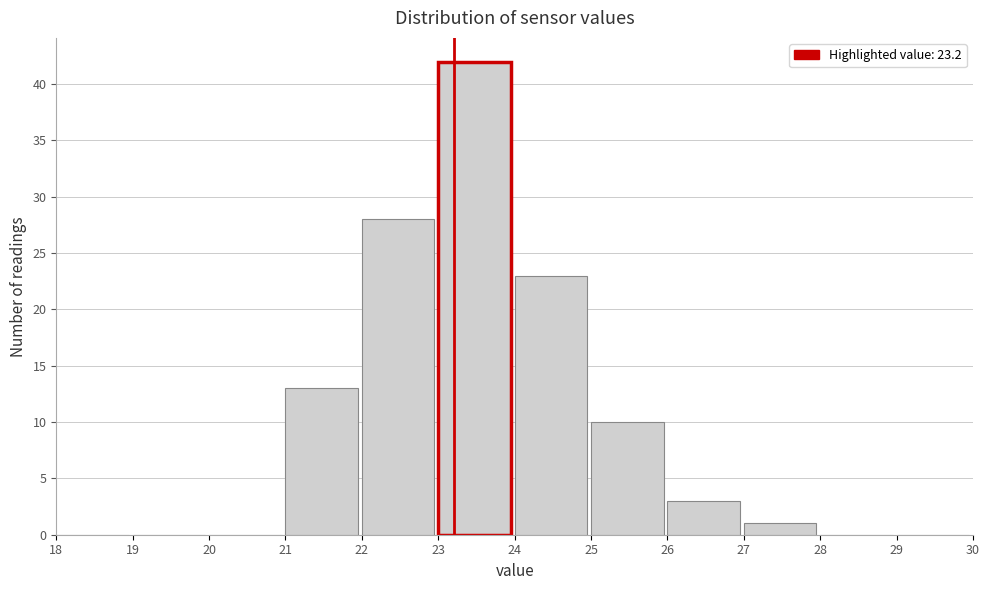

Reading left to right, transcribe this chart: for each bar, give the range it covers on the x-axis and its height. The values are not printed on the chart, so give them approximately, as read against the axis.

18 to 19: 0
19 to 20: 0
20 to 21: 0
21 to 22: 13
22 to 23: 28
23 to 24: 42
24 to 25: 23
25 to 26: 10
26 to 27: 3
27 to 28: 1
28 to 29: 0
29 to 30: 0